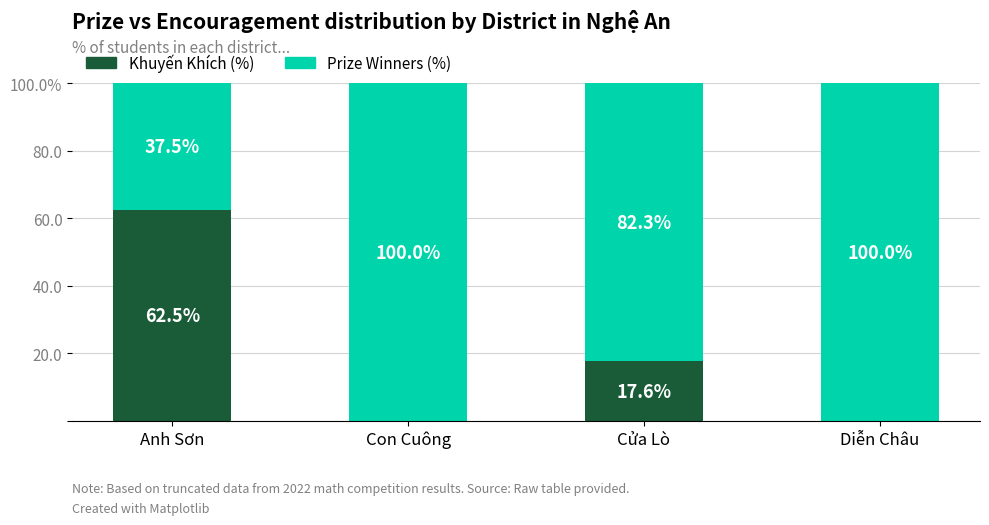

What position from the right is Cửa Lò?

2